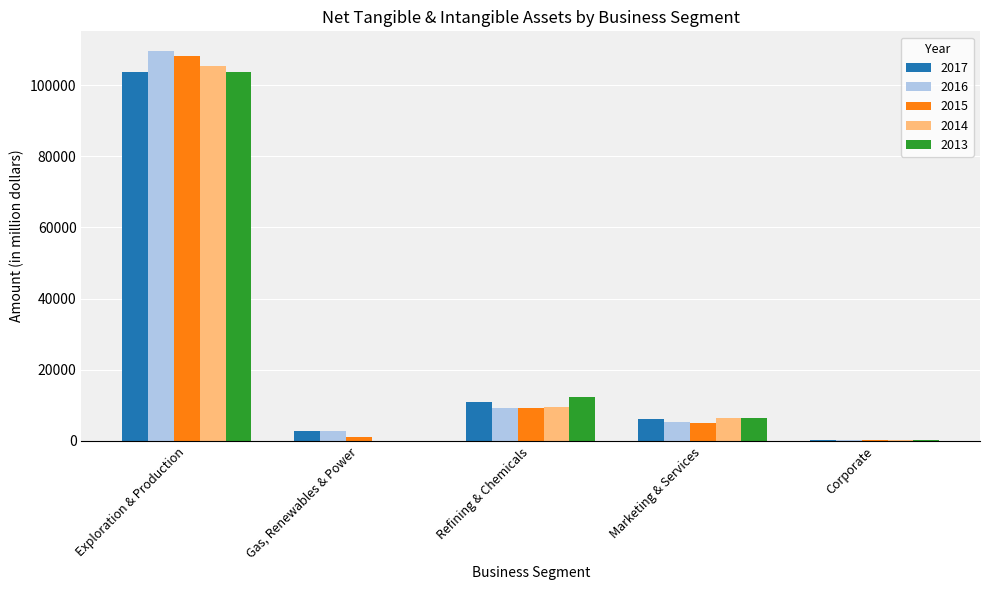

The 2013 series shows 6441 at Marketing & Services. True or false?

True